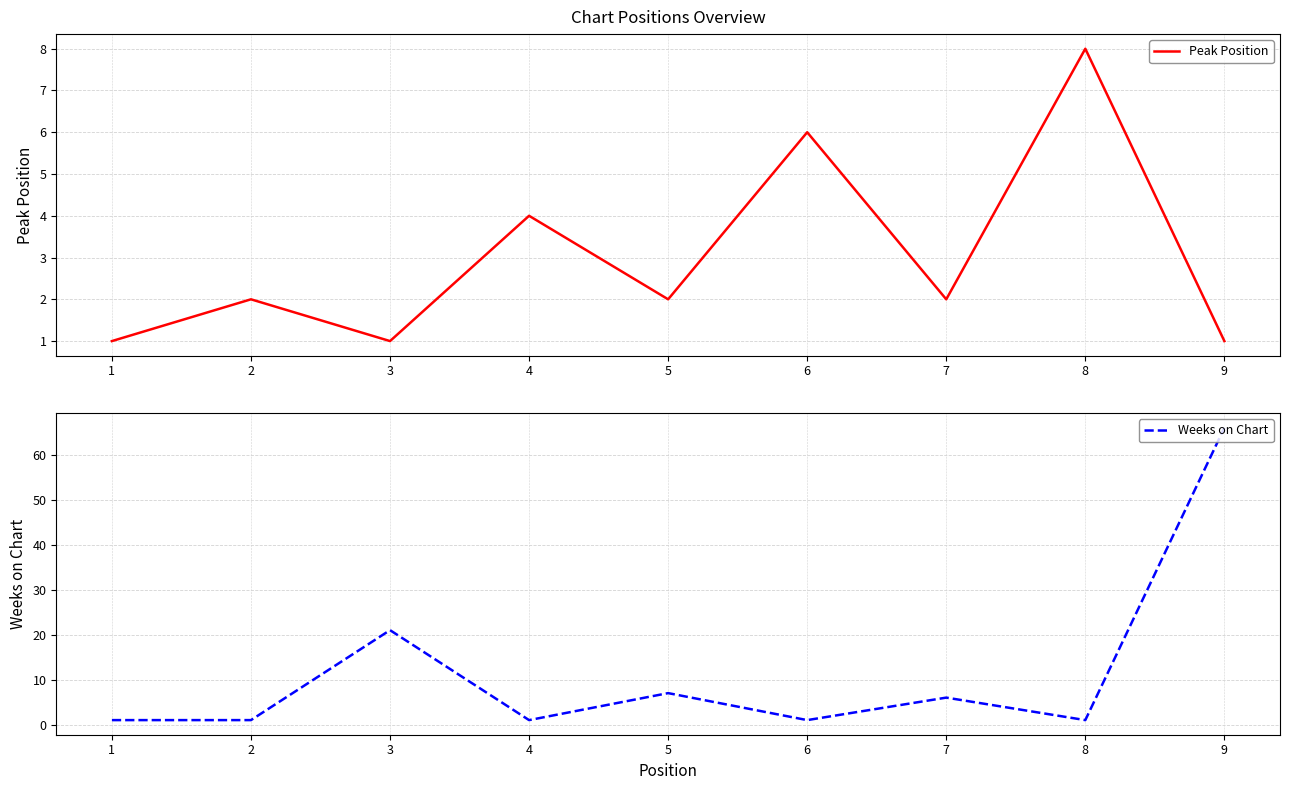

Which series ends up on top after the final intersection of Weeks on Chart and Peak Position?

Weeks on Chart